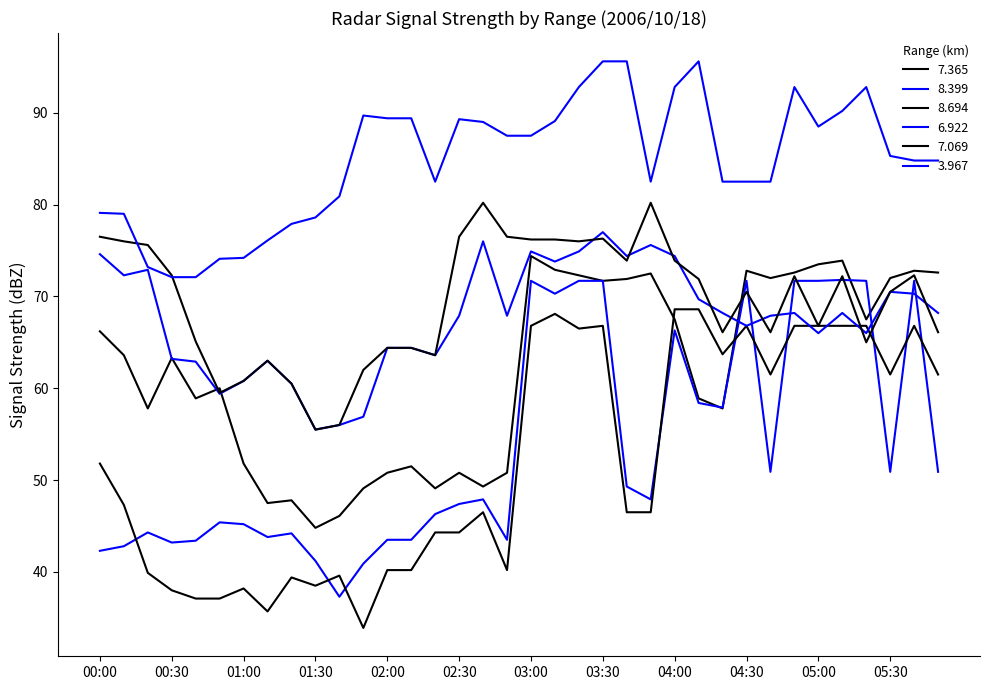

How many lines are shown in the chart?

6